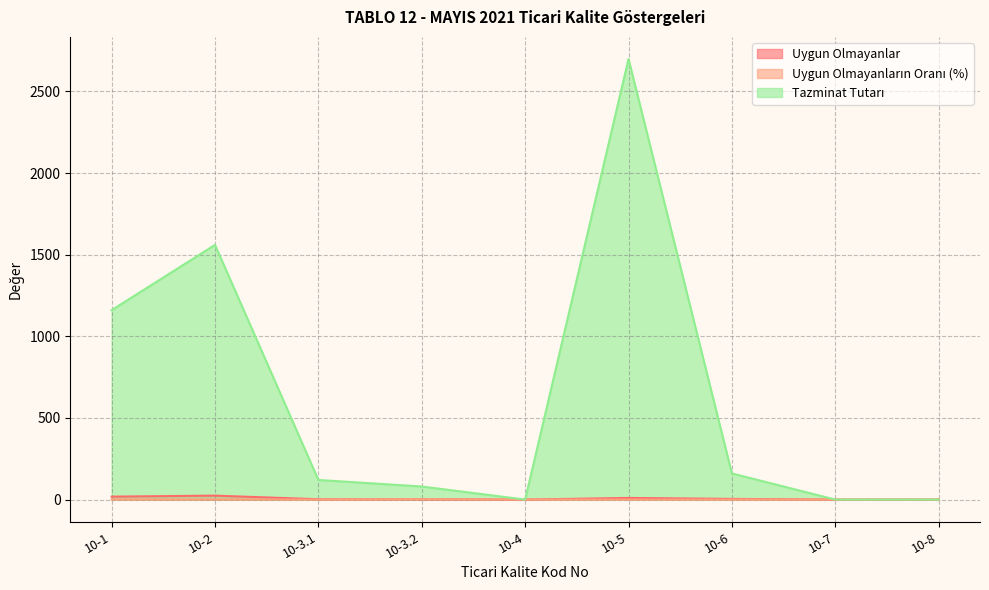

Where is the first local minimum for Uygun Olmayanların Oranı (%)?

10-3.1